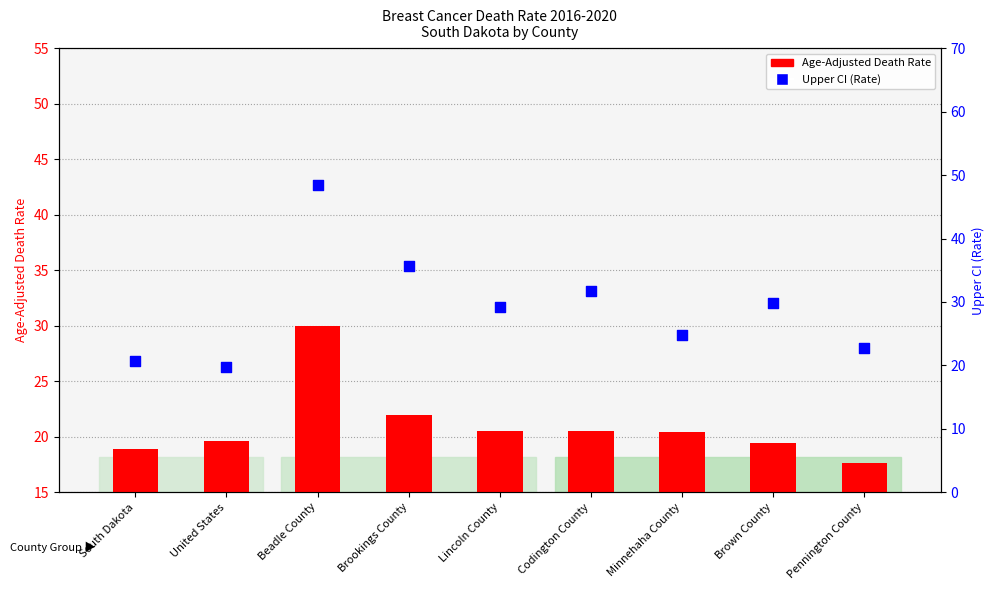

Is the value of Age-Adjusted Death Rate at Minnehaha County greater than the value of Upper CI (Rate) at Beadle County?

No